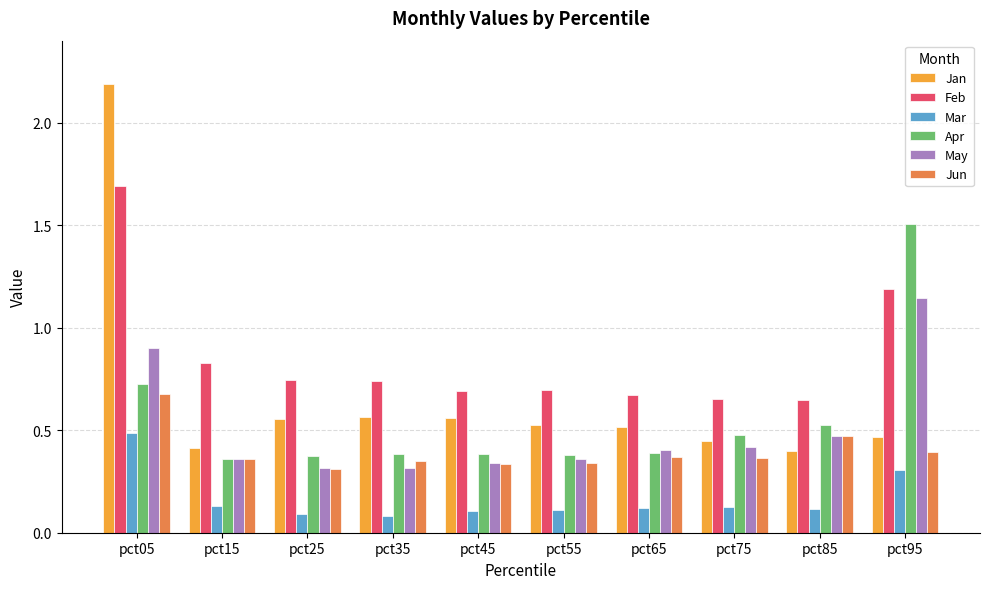

Is it true that Mar equals 0.1 at pct85?

True